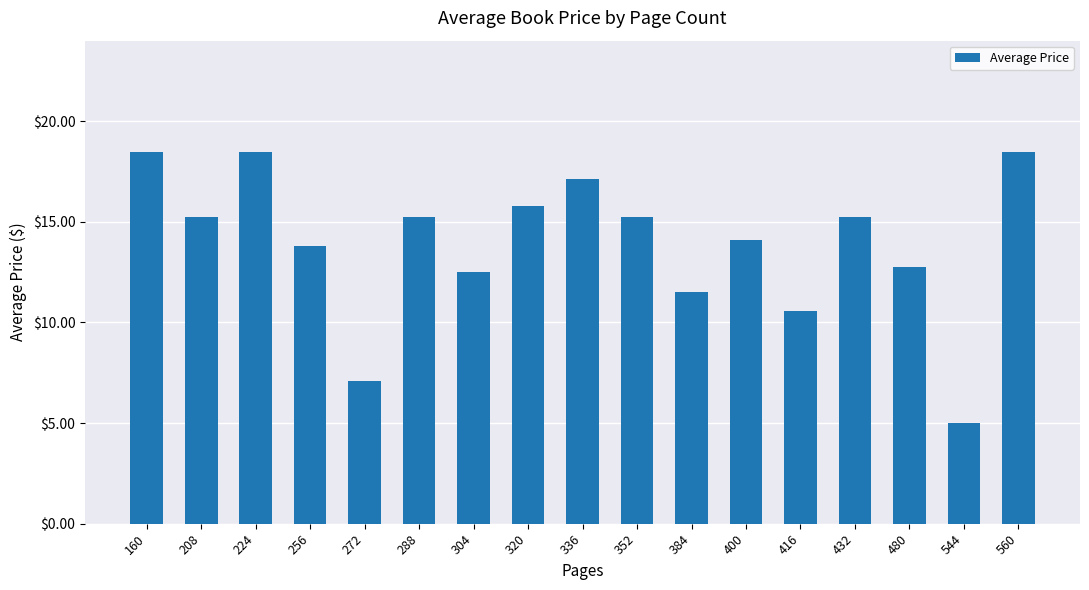

What value does the data have at 320?

15.8